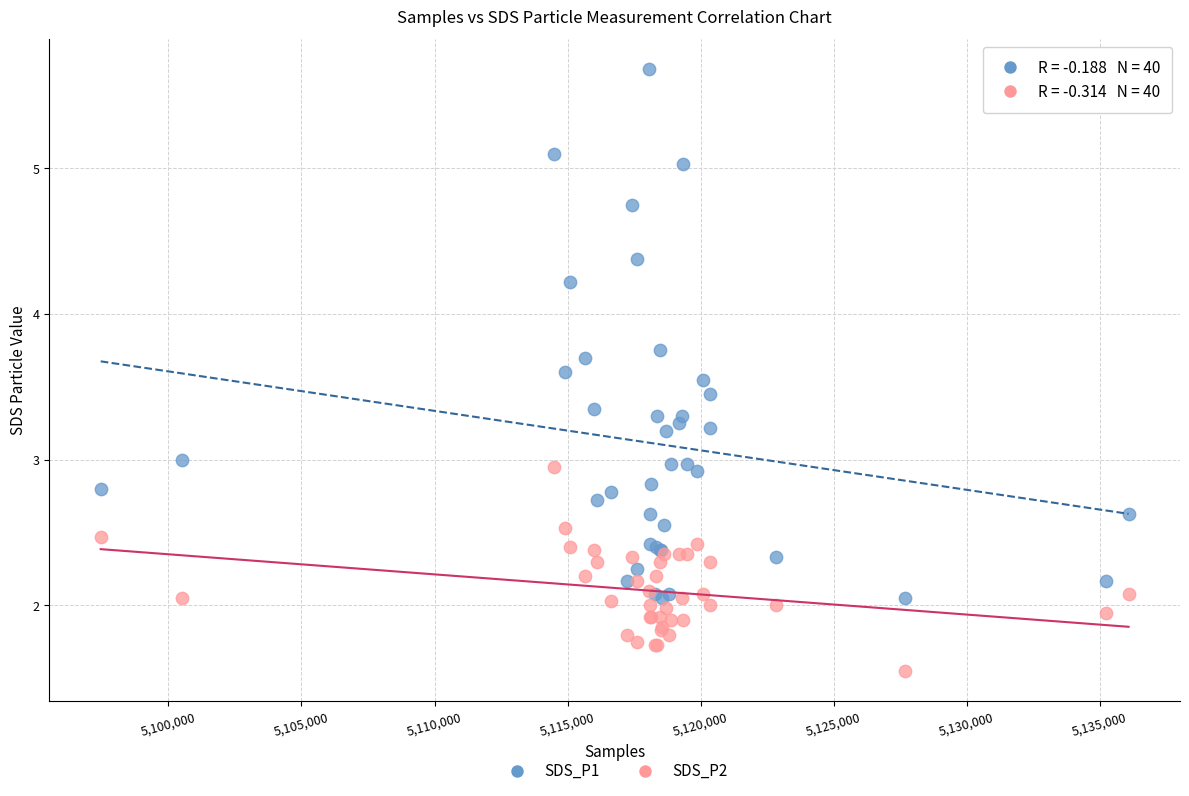

Which series has the largest Y range (max minus min)?

SDS_P1